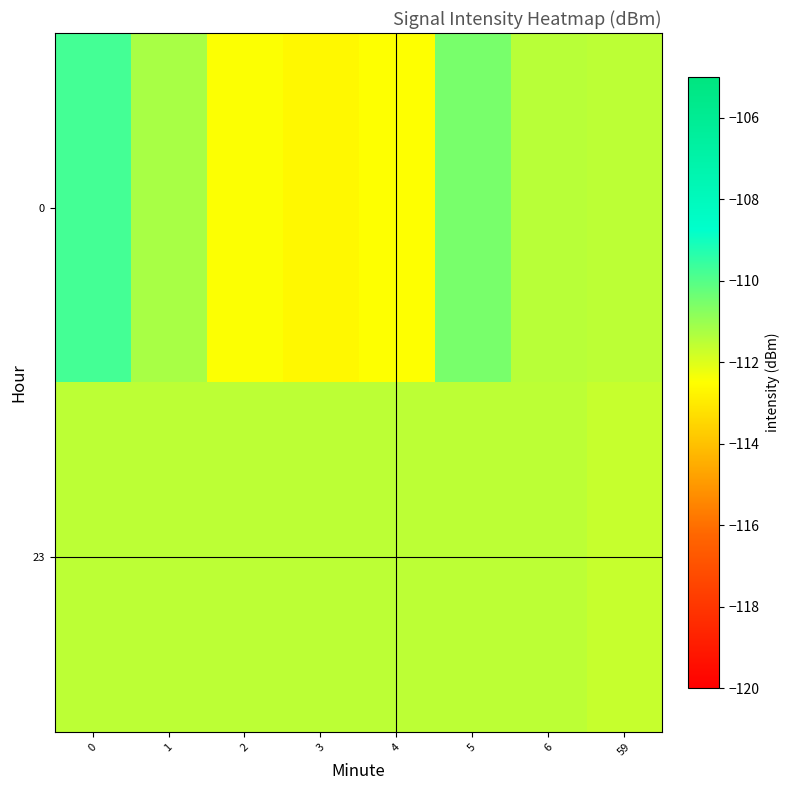

What is the total value across all series at 5?

-222.1